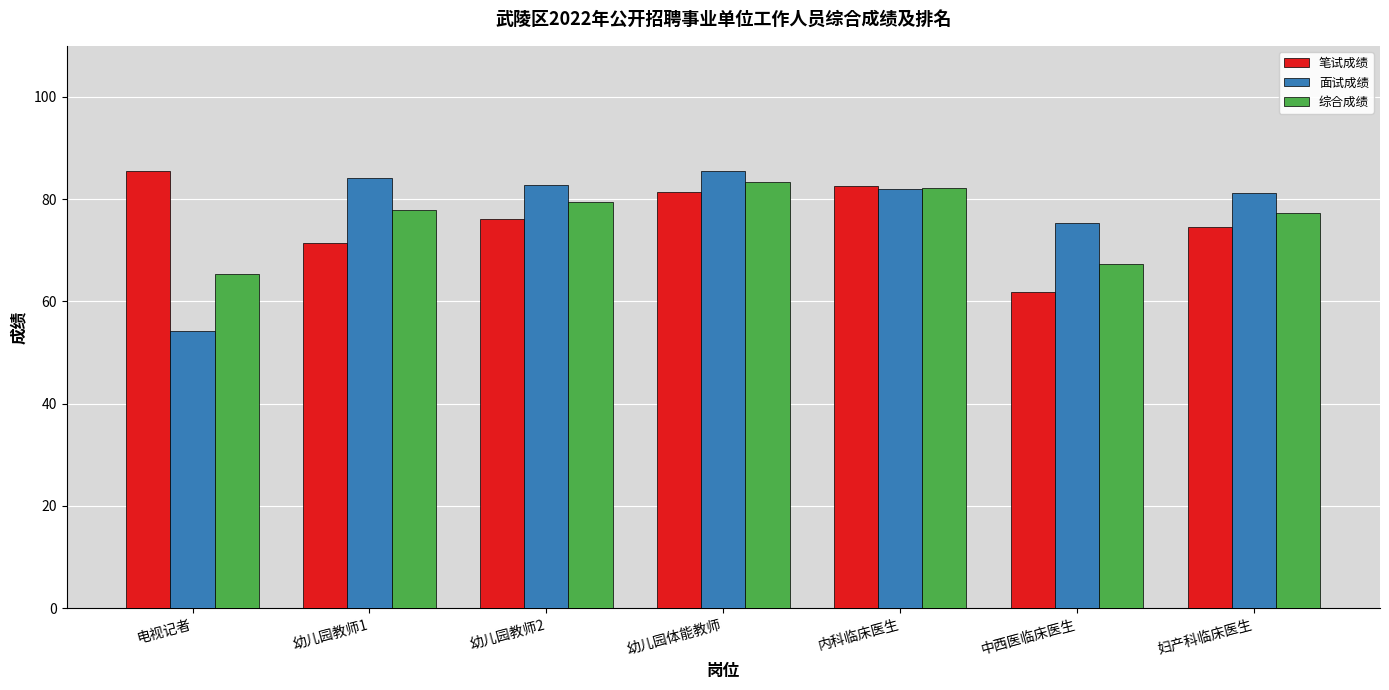

How many data points in 笔试成绩 are less than 76?

3